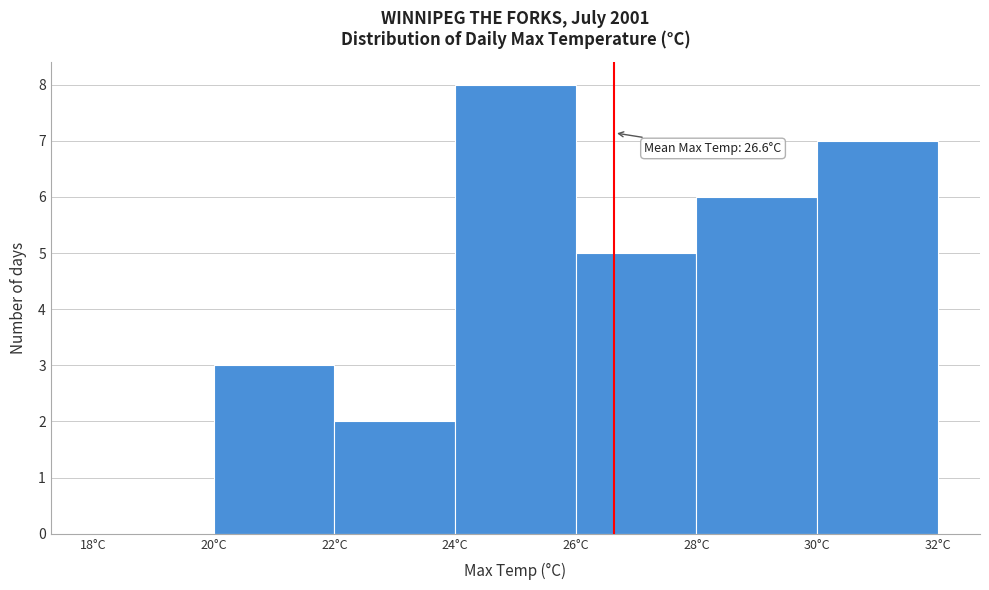

Which range on the x-axis has the tallest bar?

24 to 26